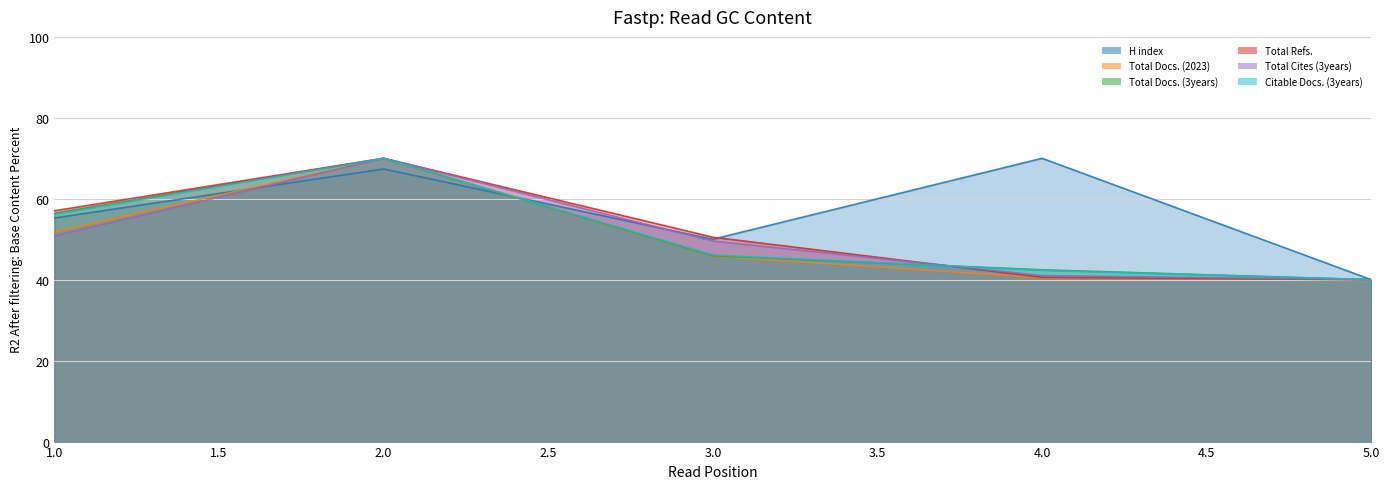

How many intersections are there between Citable Docs. (3years) and Total Cites (3years)?

2